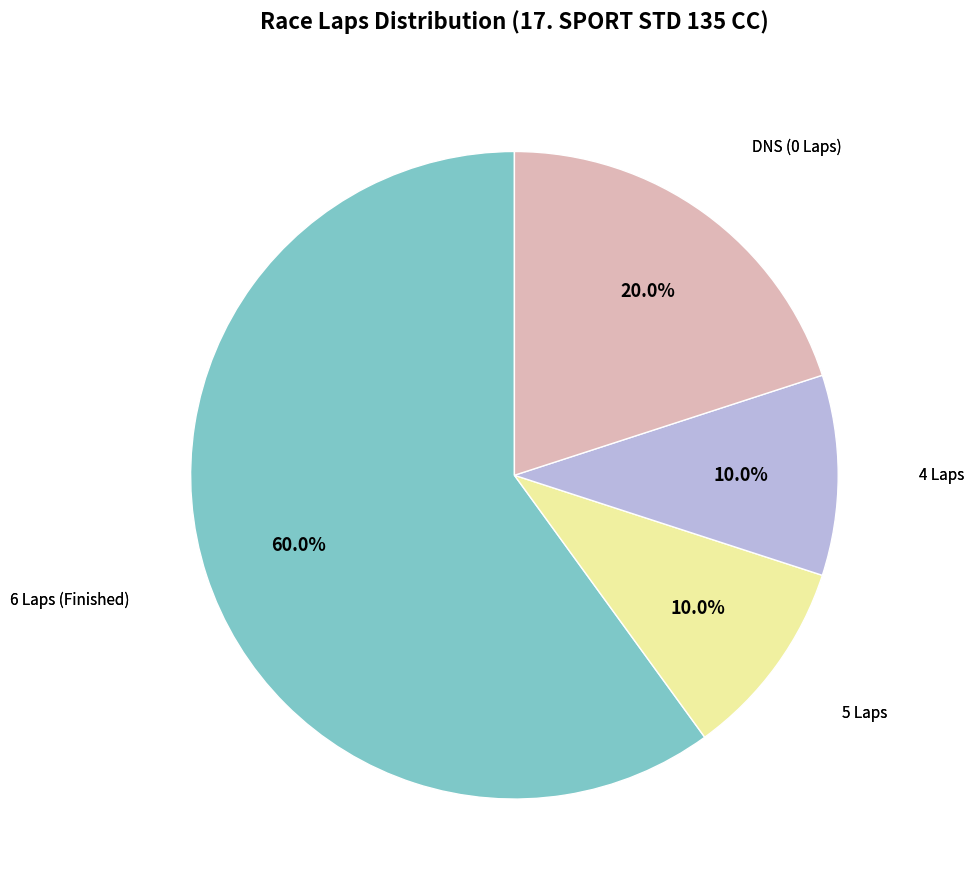

Is there a majority slice in this chart?

Yes